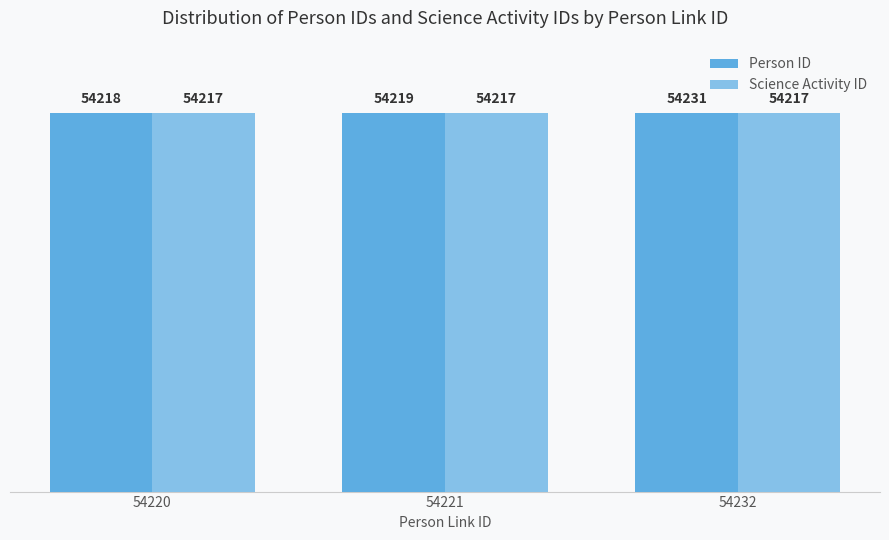

What is the value of the Person ID bar at the 1st from the left?

54218